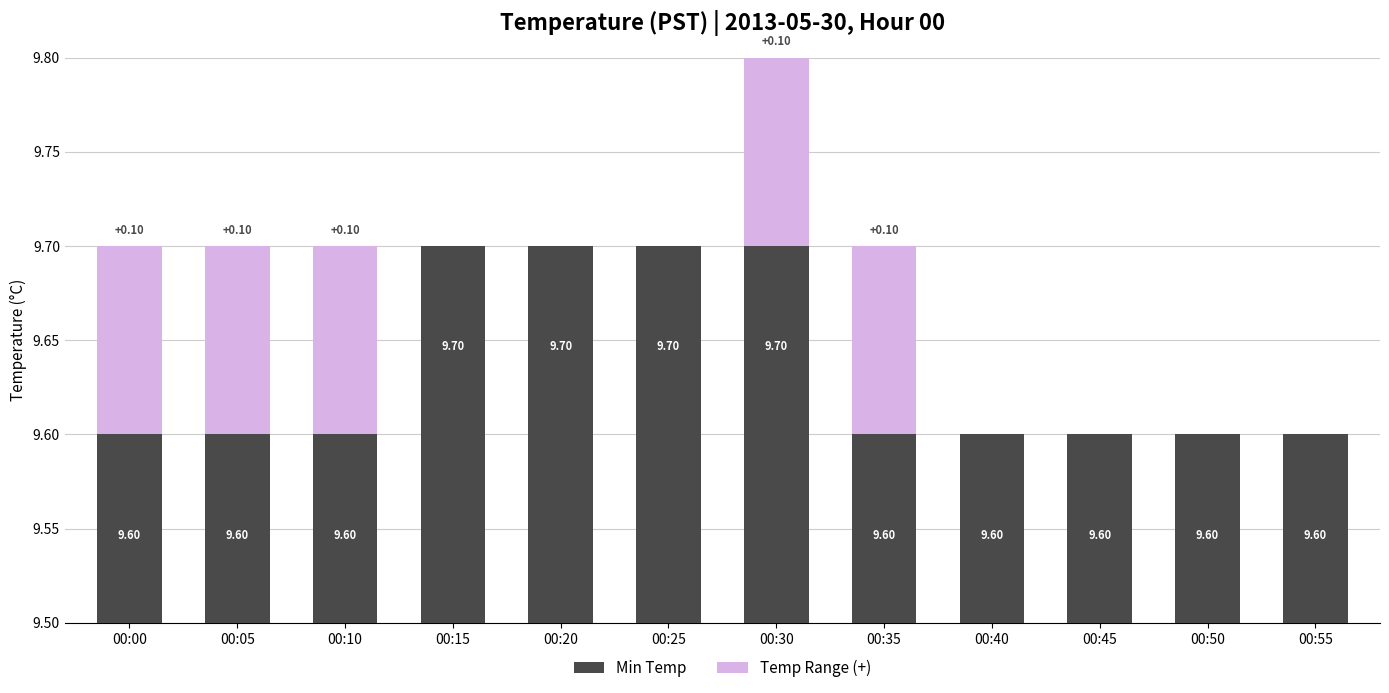

Does the chart contain any negative values?

No